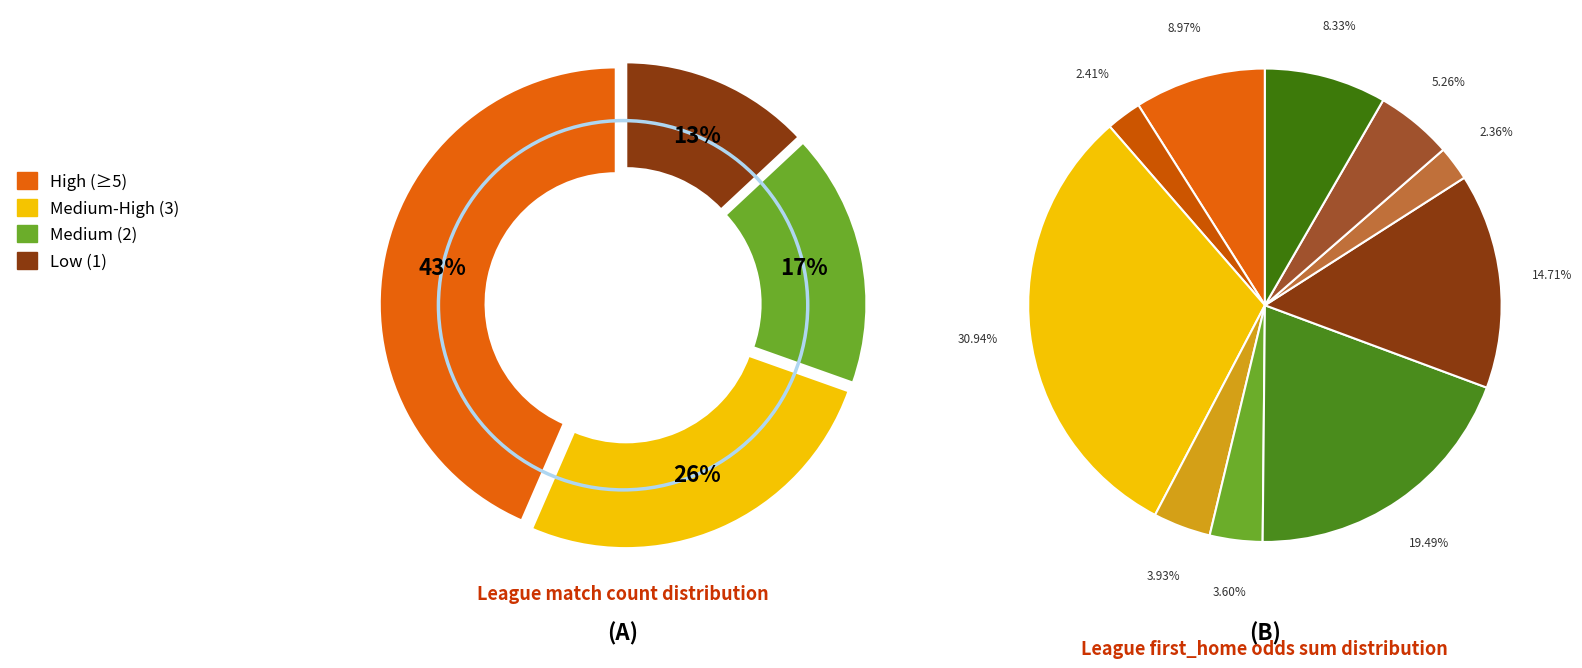

To the nearest percent, what percentage of the pie is league_id_9?

4%